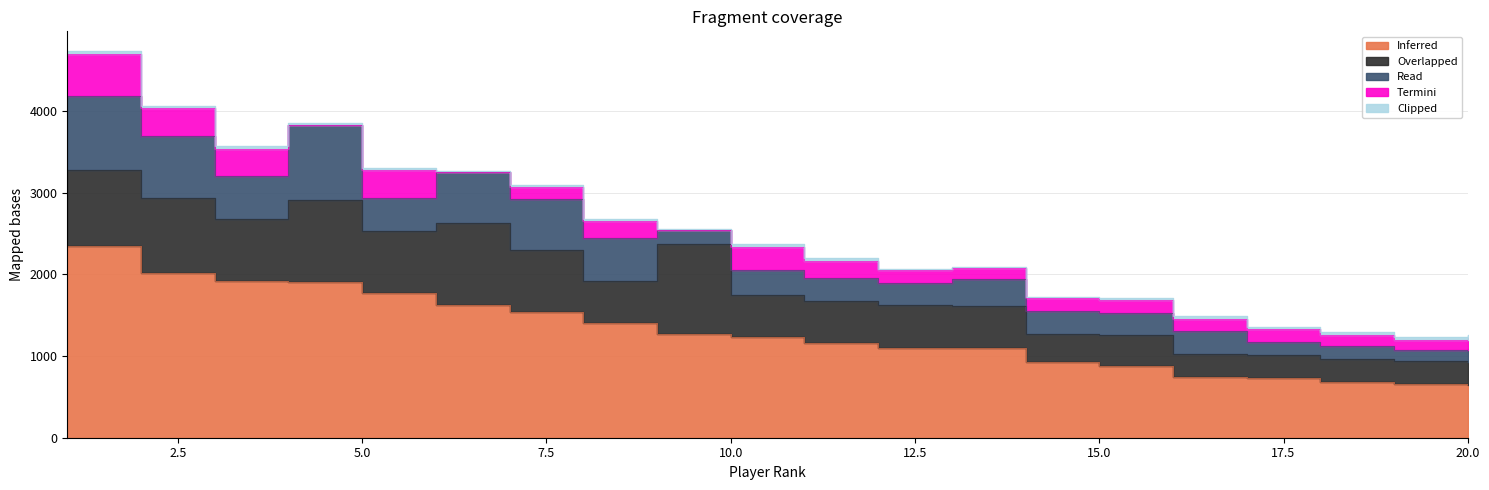

Which label corresponds to the smallest value in the chart?

4